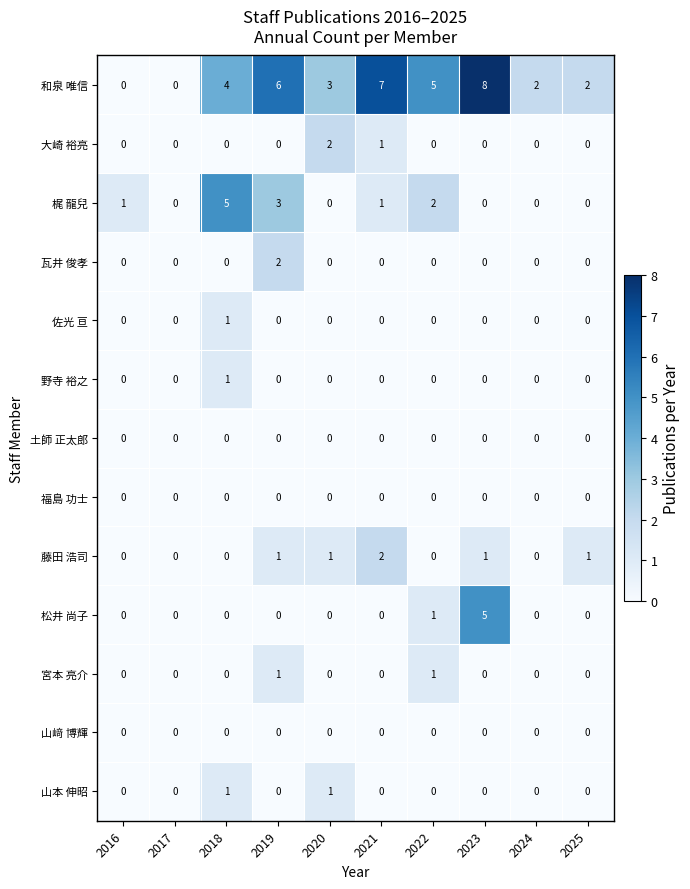

At which category is the sum across all series the highest?

2023